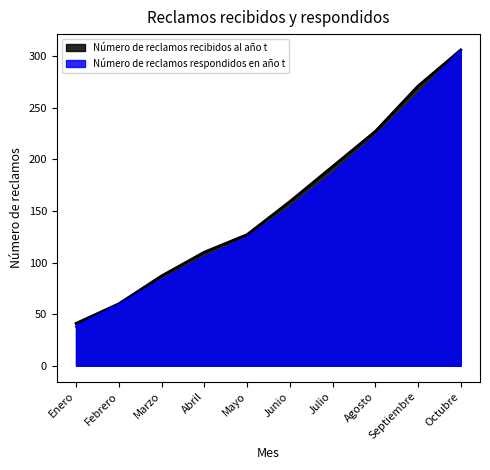

What is the sum of all Número de reclamos recibidos al año t values?

1581